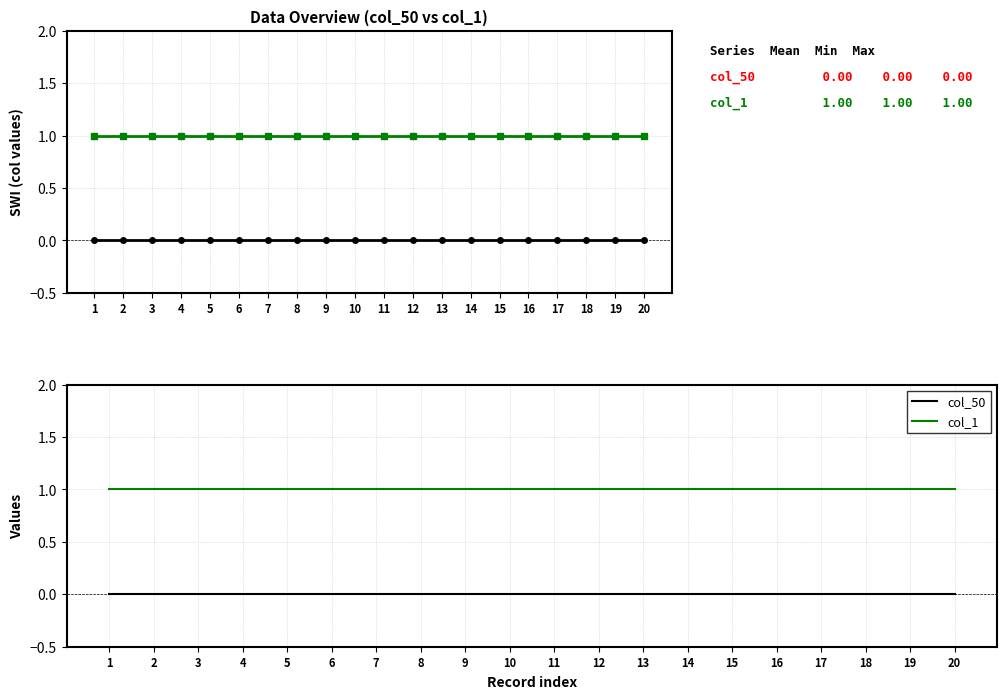

What is the value of the col_1 point at the 18th from the left?

1